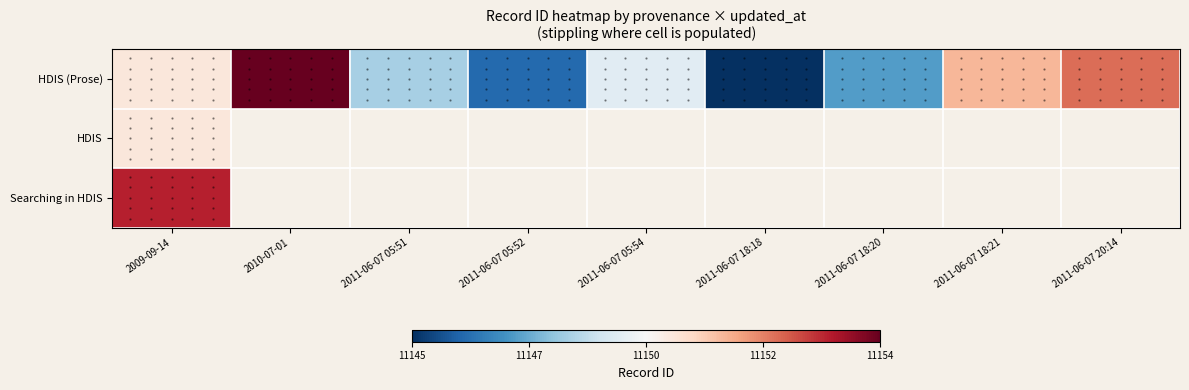

At how many categories does at least one series exceed 0?

4